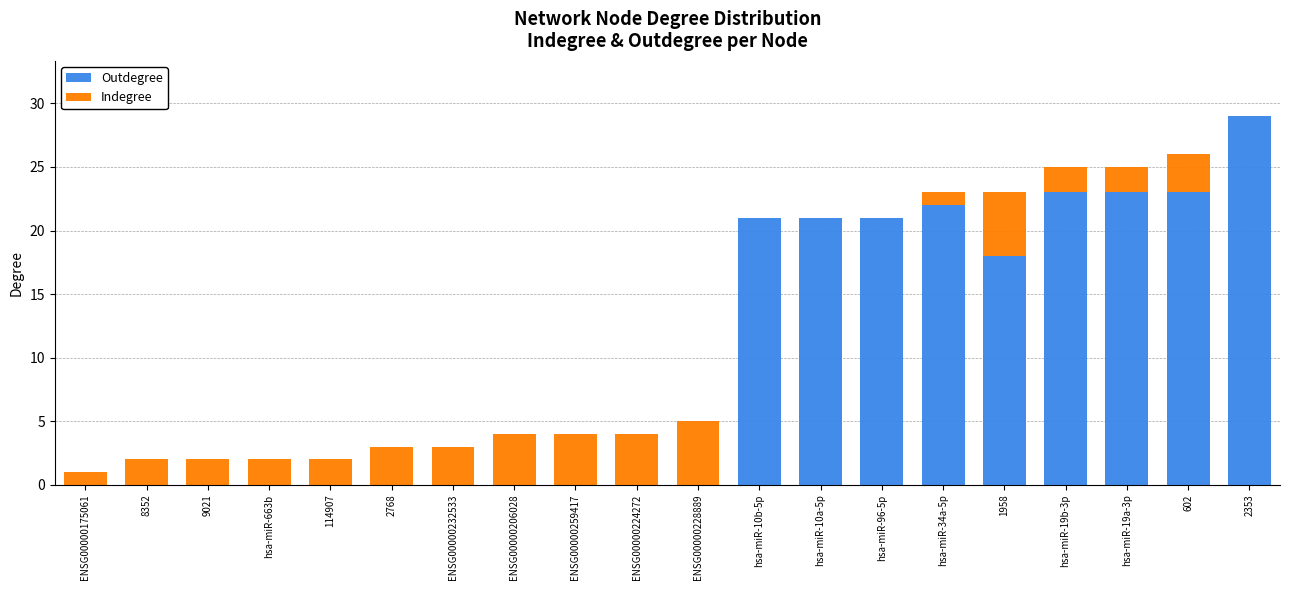

At which label does Outdegree reach its peak?

2353